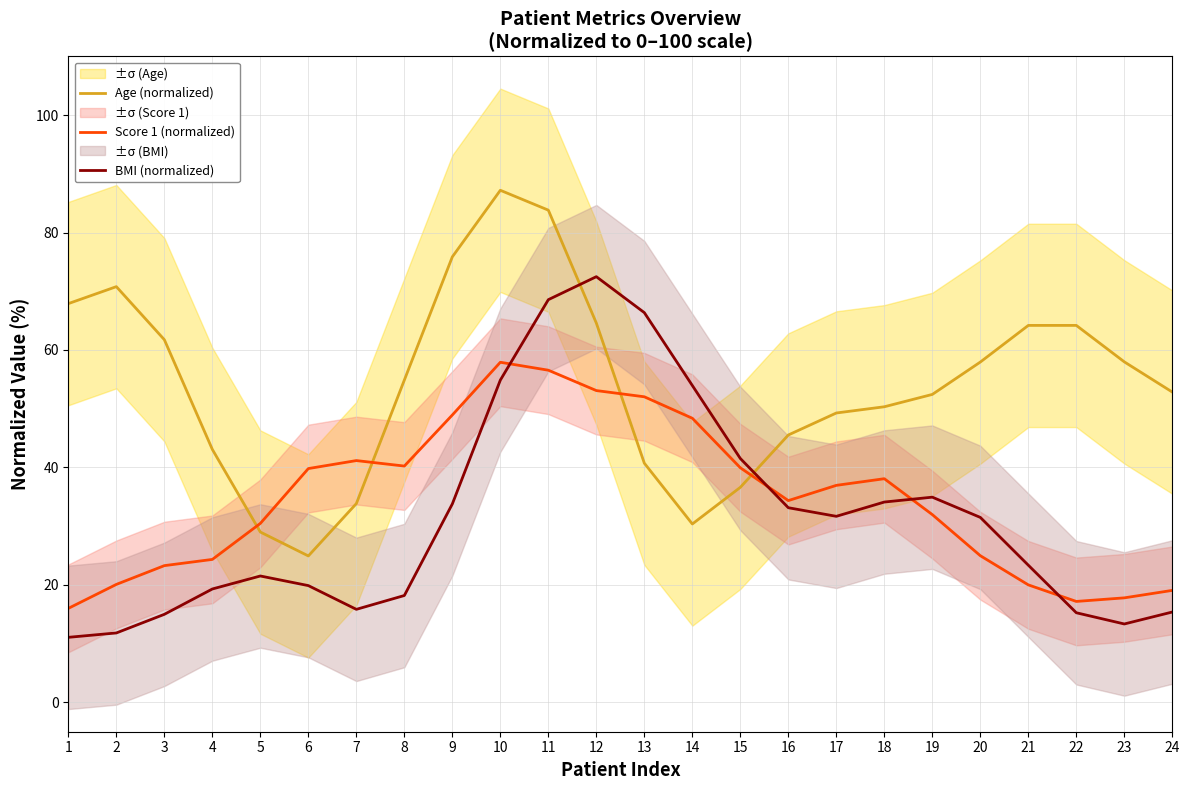

What is the minimum value for BMI (normalized)?

11.1